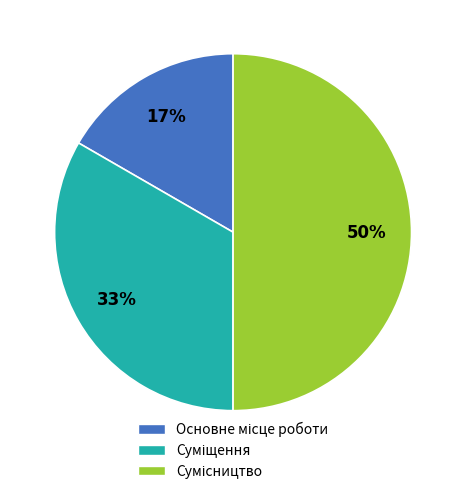

To the nearest percent, what is the average slice percentage?

33%